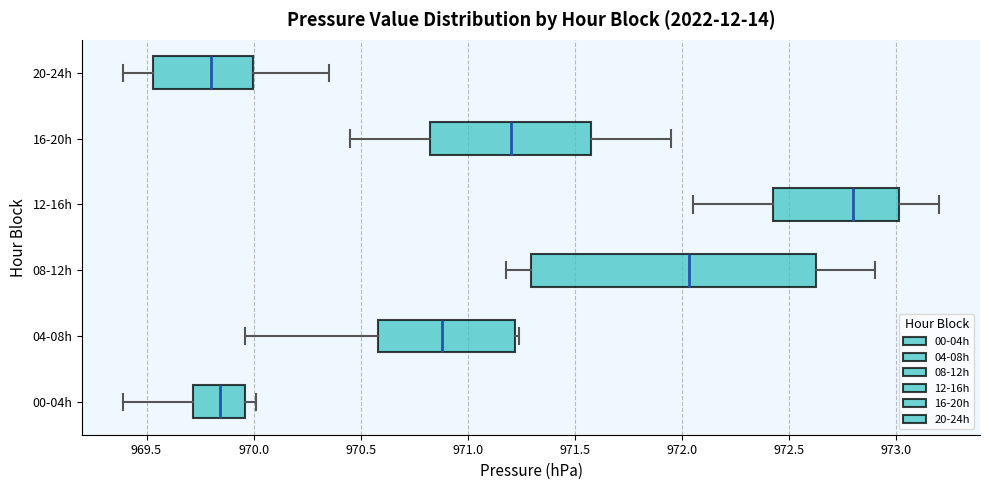

Reading bottom to top, read every box against the x-axis: the position of its median line, the range the box covers, and the ends of its whiskers. The values are not printed on the chart, so give them approximately, as read against the axis.

00-04h: median 969.85, box 969.70 to 969.95, whiskers 969.40 to 970.00
04-08h: median 970.90, box 970.60 to 971.20, whiskers 969.95 to 971.25
08-12h: median 972.05, box 971.30 to 972.65, whiskers 971.20 to 972.90
12-16h: median 972.80, box 972.45 to 973.00, whiskers 972.05 to 973.20
16-20h: median 971.20, box 970.85 to 971.60, whiskers 970.45 to 971.95
20-24h: median 969.80, box 969.55 to 970.00, whiskers 969.40 to 970.35